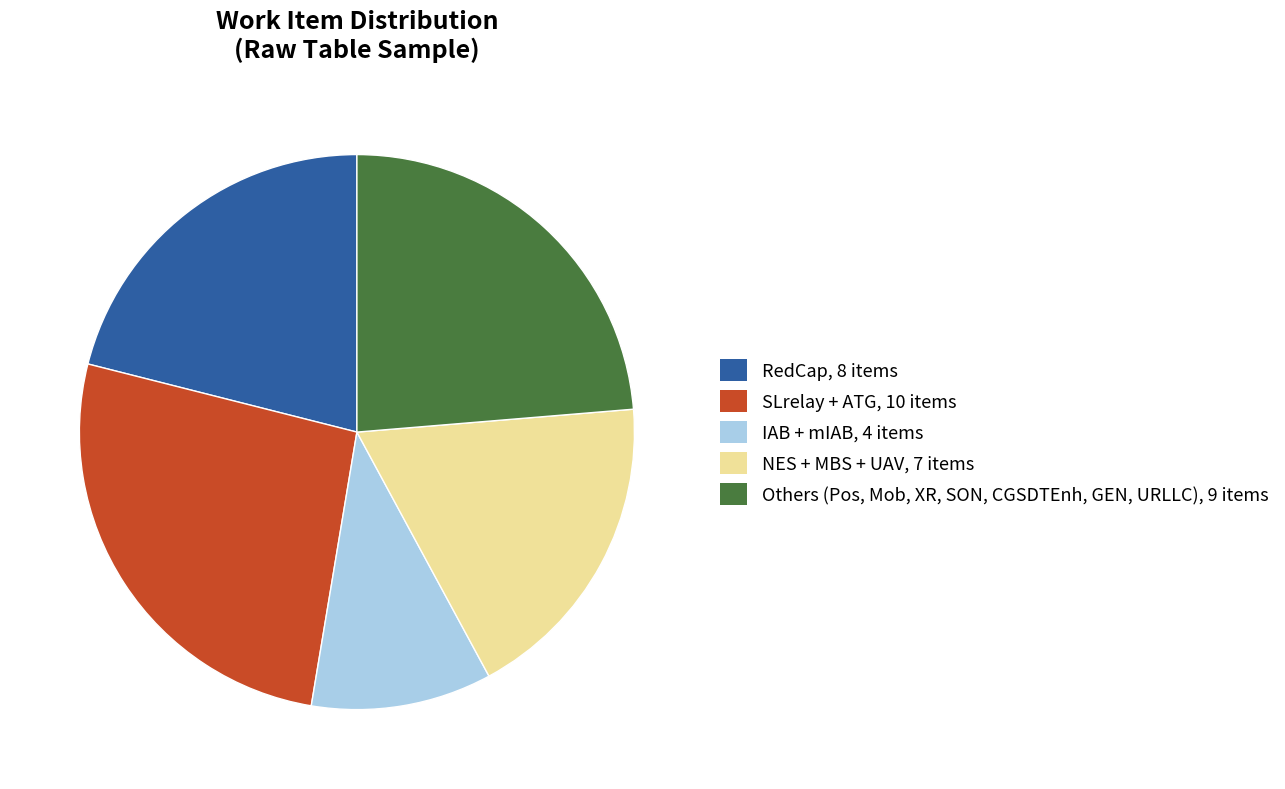

Is there a majority slice in this chart?

No